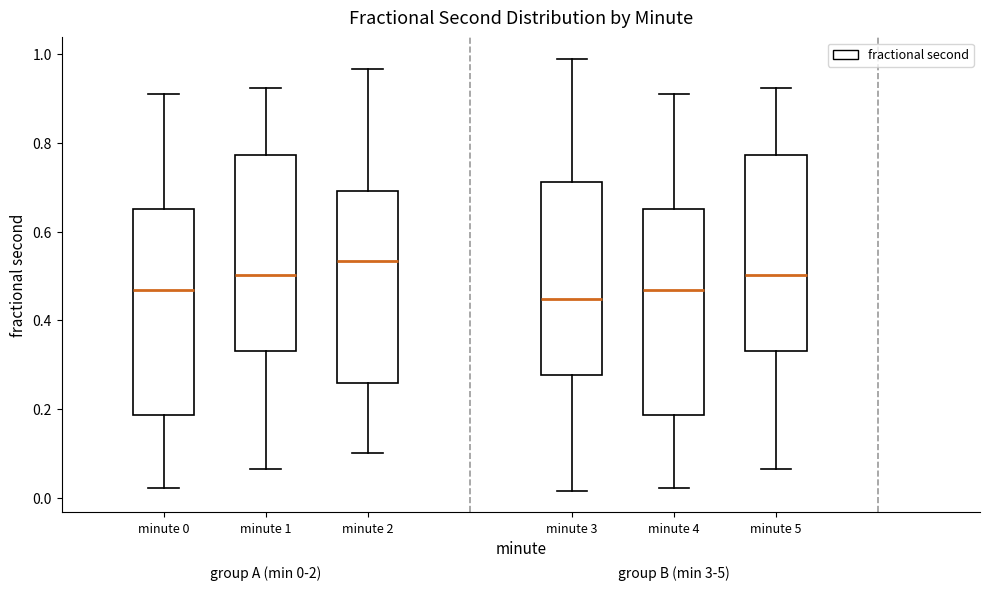

Which box has the highest median line?

minute 2